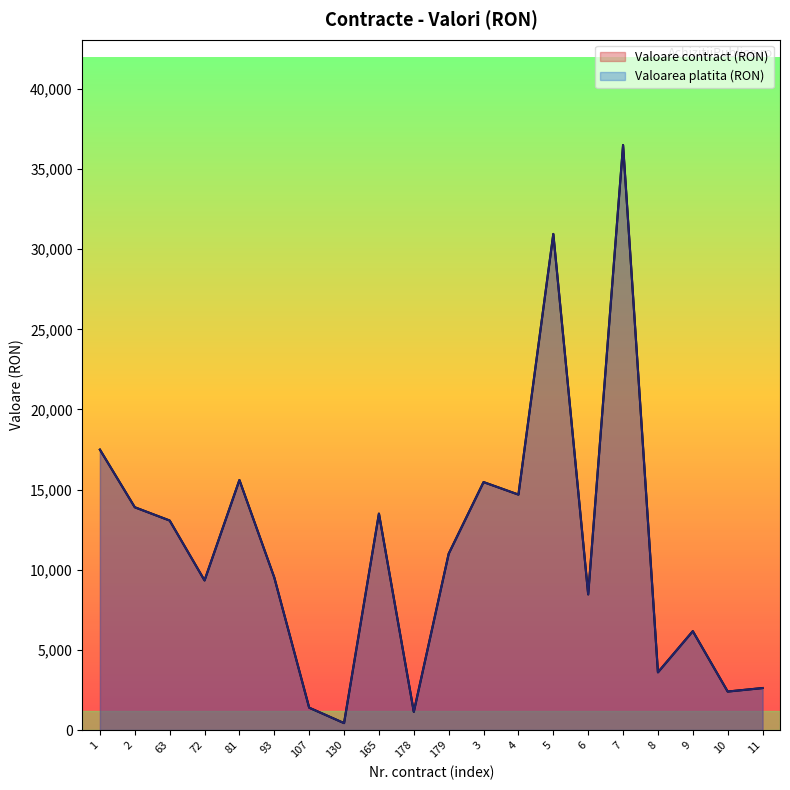

At which category does Valoarea platita (RON) reach its first local valley?

72